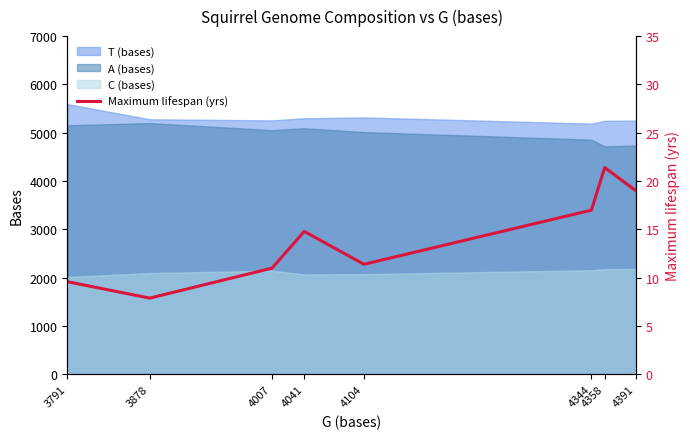

Does the chart display data point markers on the line(s)?

No